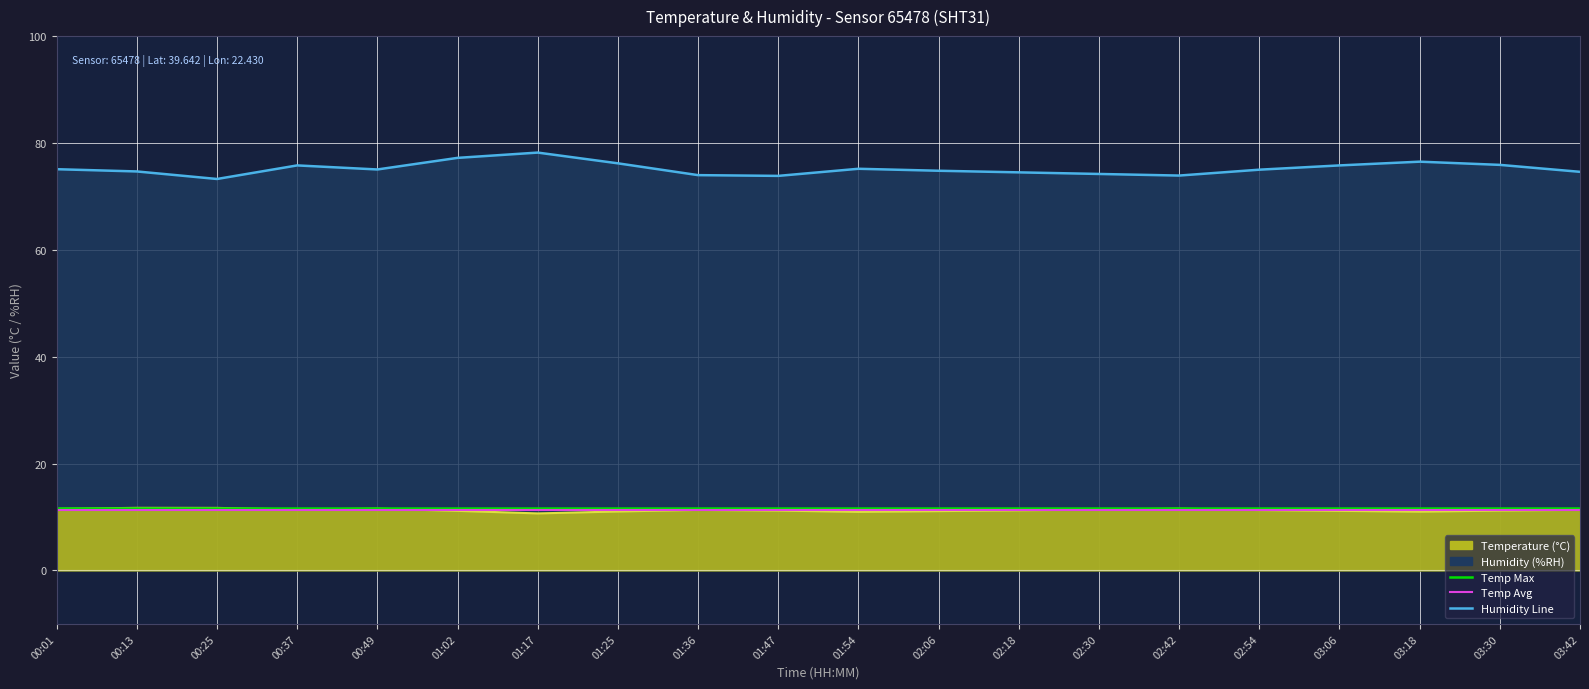

What is the label of the 12th point from the right?

01:36